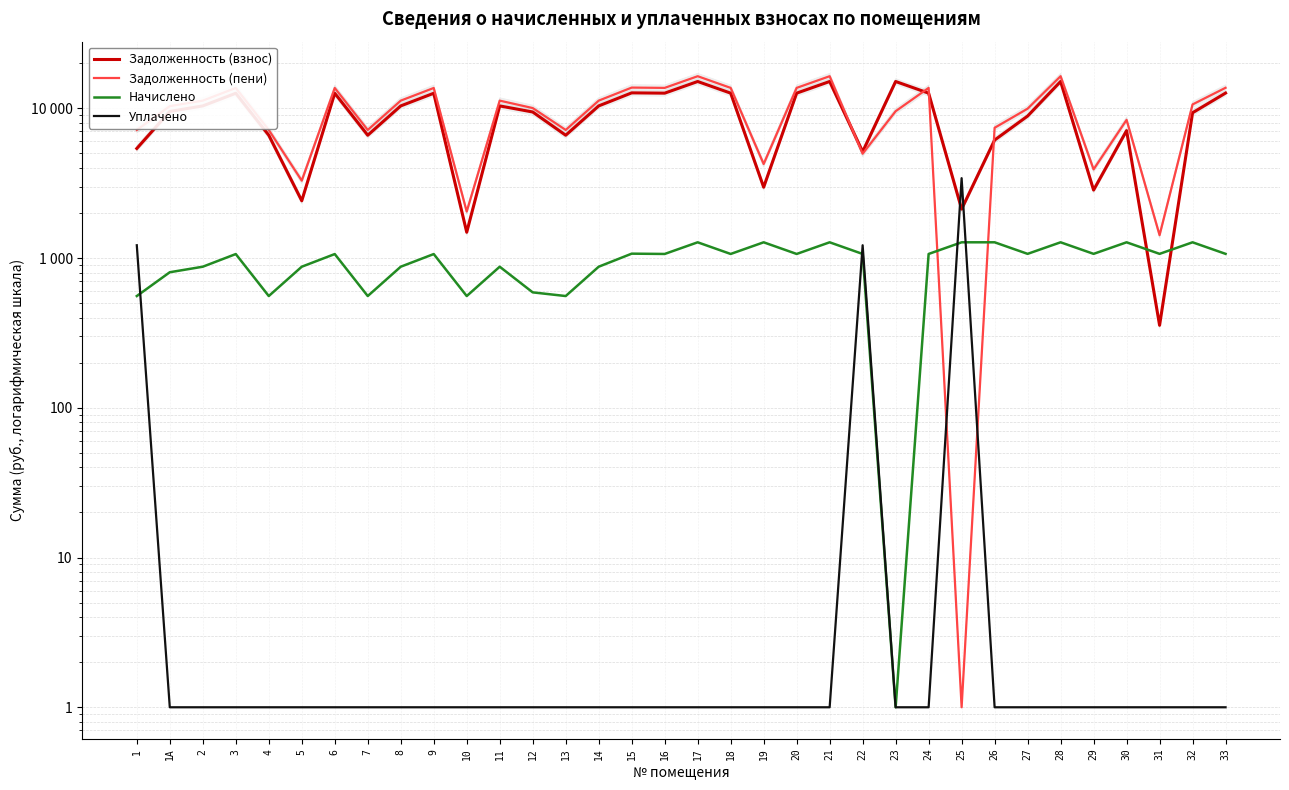

What is the sum of the Задолженность (взнос) values at 28 and 9?

27686.4